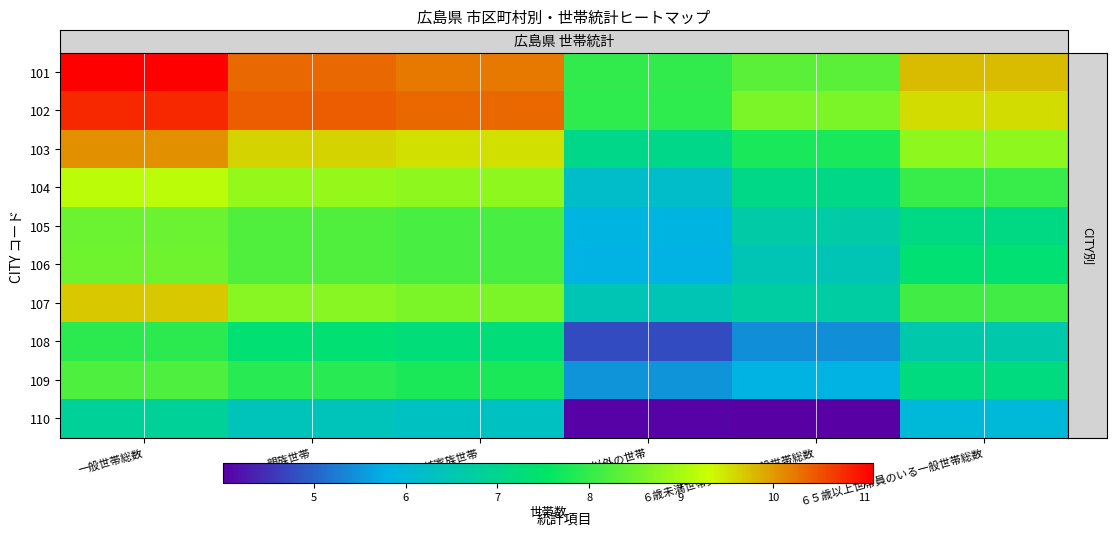

What is the maximum value shown in the chart?

11.1